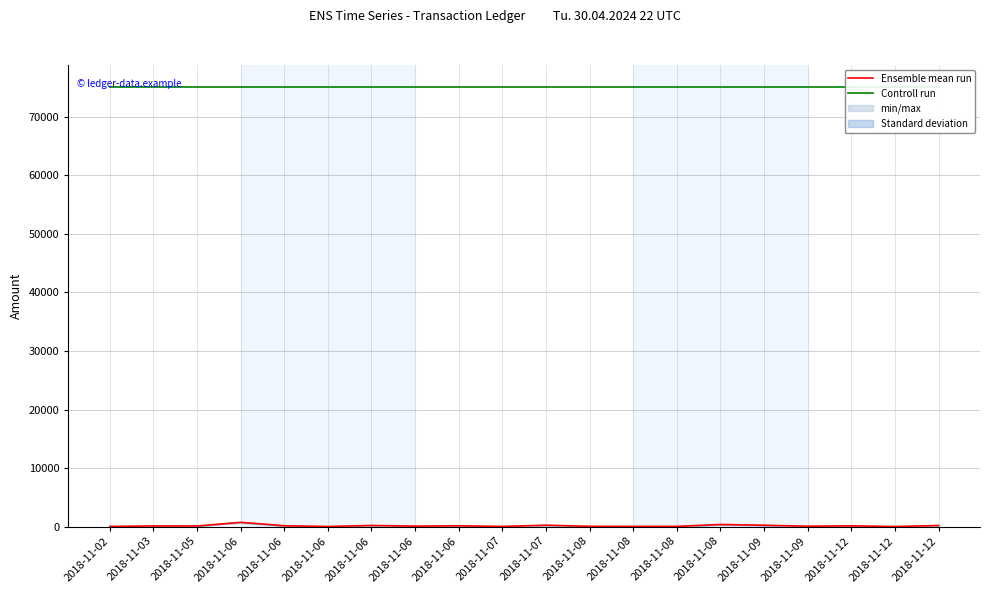

Which series has the widest spread of values?

Ensemble mean run